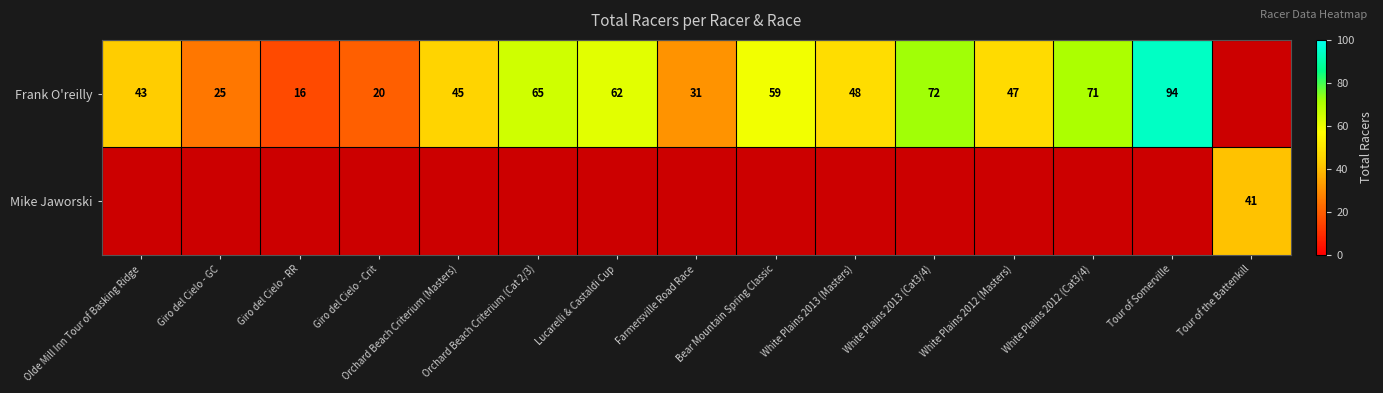

The Frank O'reilly series shows 27 at Olde Mill Inn Tour of Basking Ridge. True or false?

False